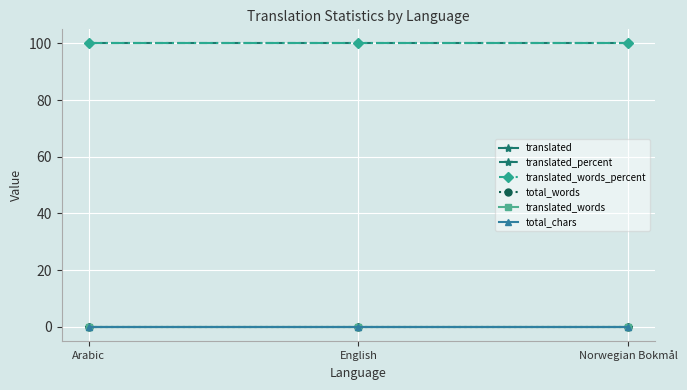

Does the chart have visible grid lines?

Yes